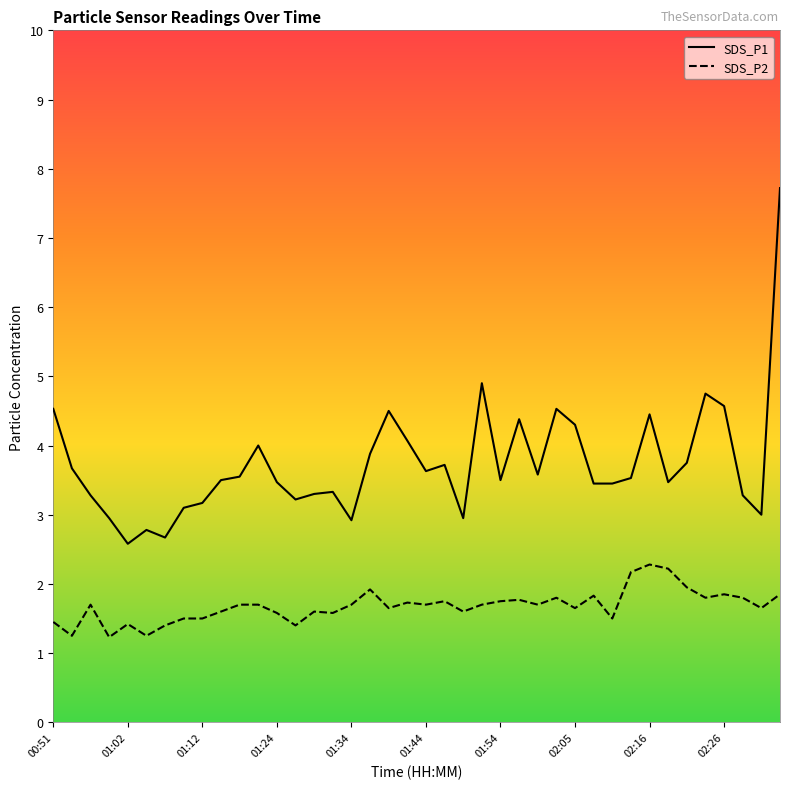

What are all the series names shown in the legend?

SDS_P1, SDS_P2